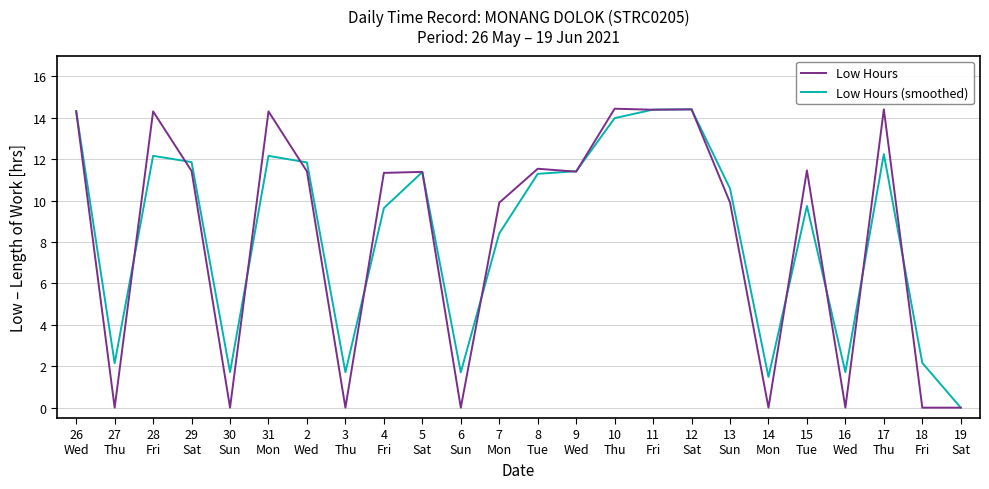

Rank the series at 14
Mon from highest to lowest value.

Low Hours (smoothed), Low Hours